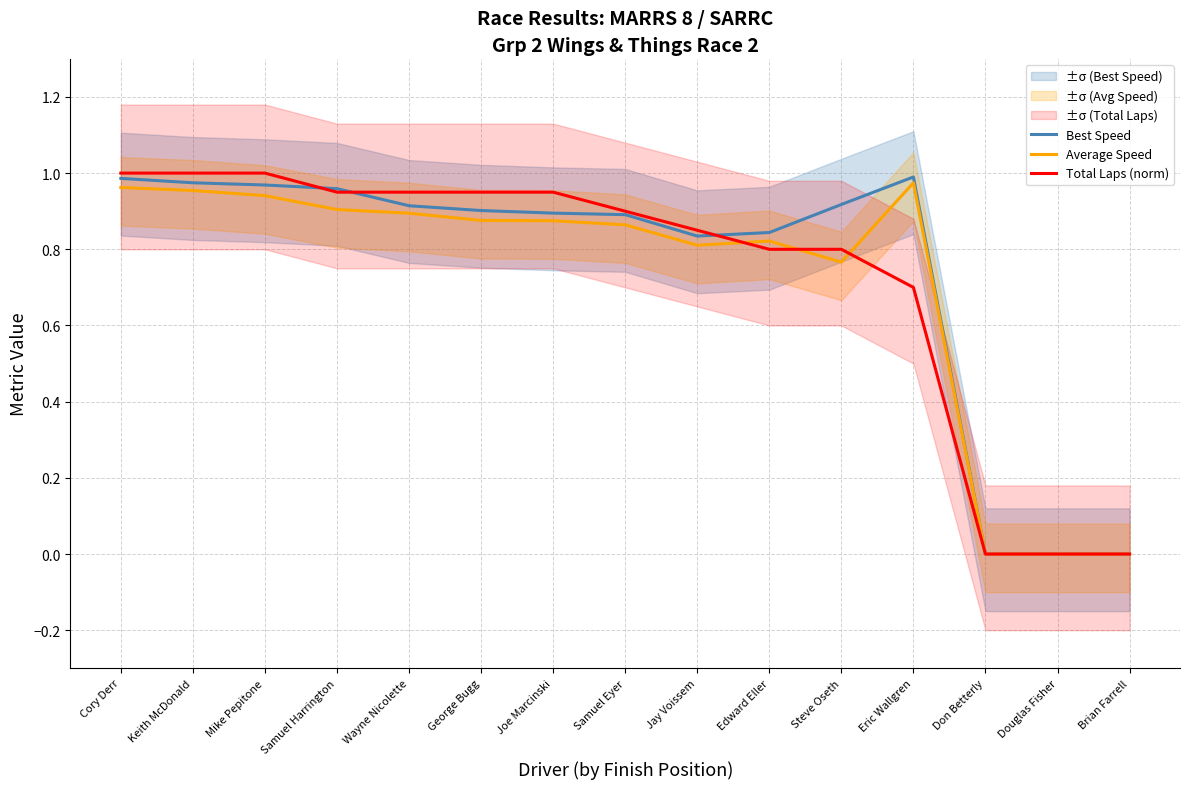

What position from the left is Cory Derr?

1